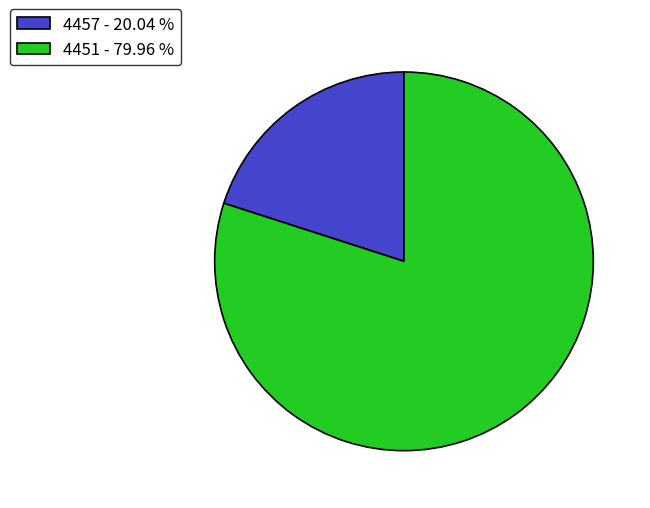

Does 4451 - 79.96 % account for over 50% of the chart?

Yes